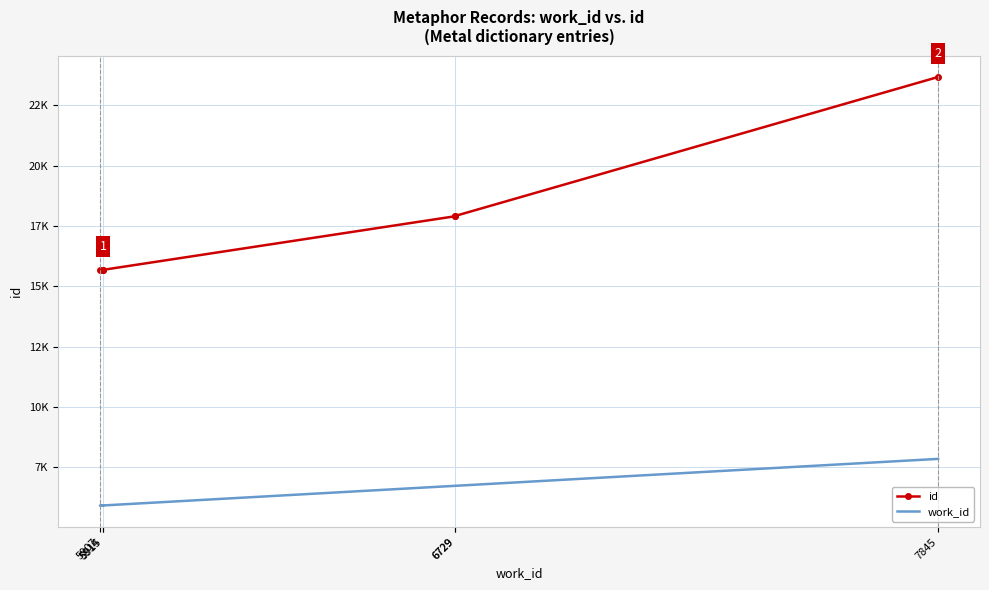

What are all the series names shown in the legend?

id, work_id